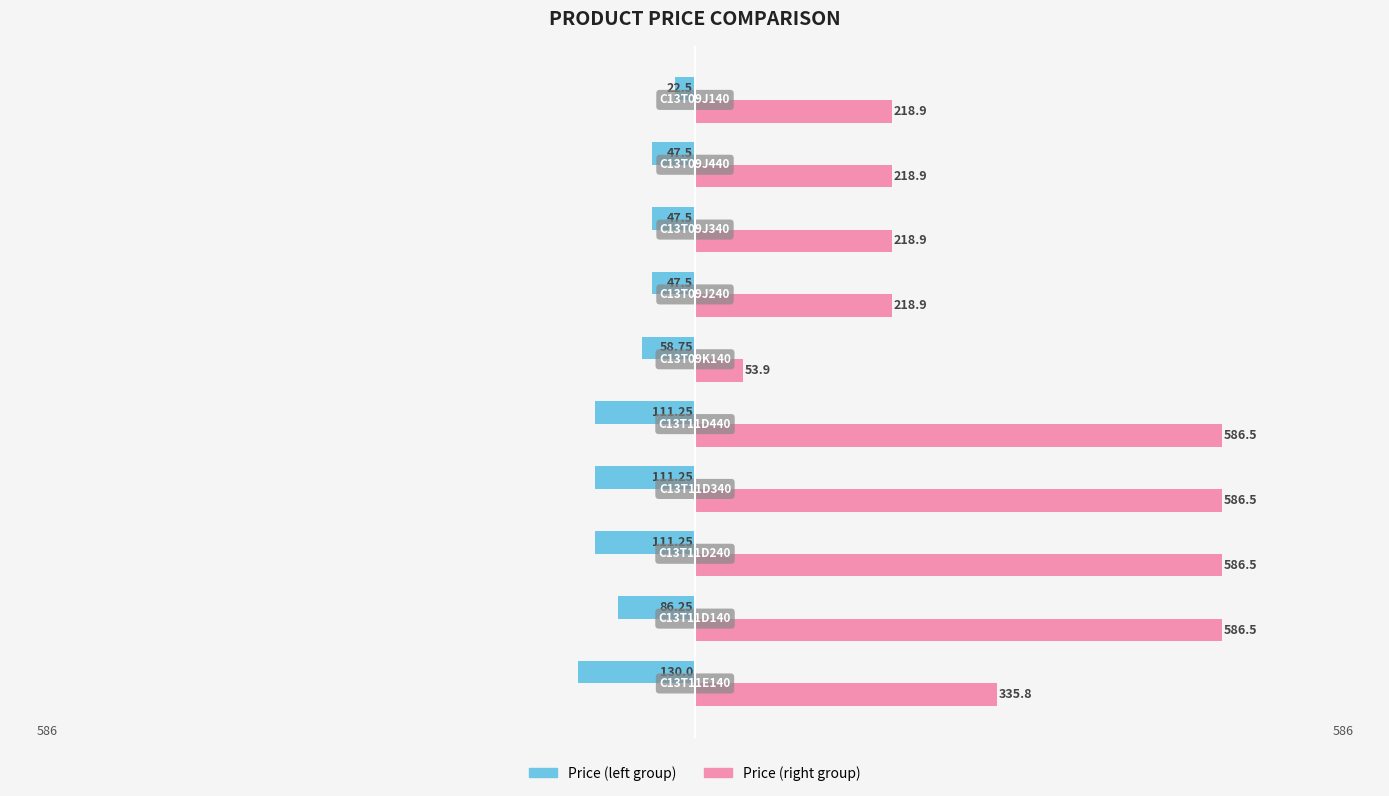

True or false: High Price Products has a value of 586.5 at −400.

True